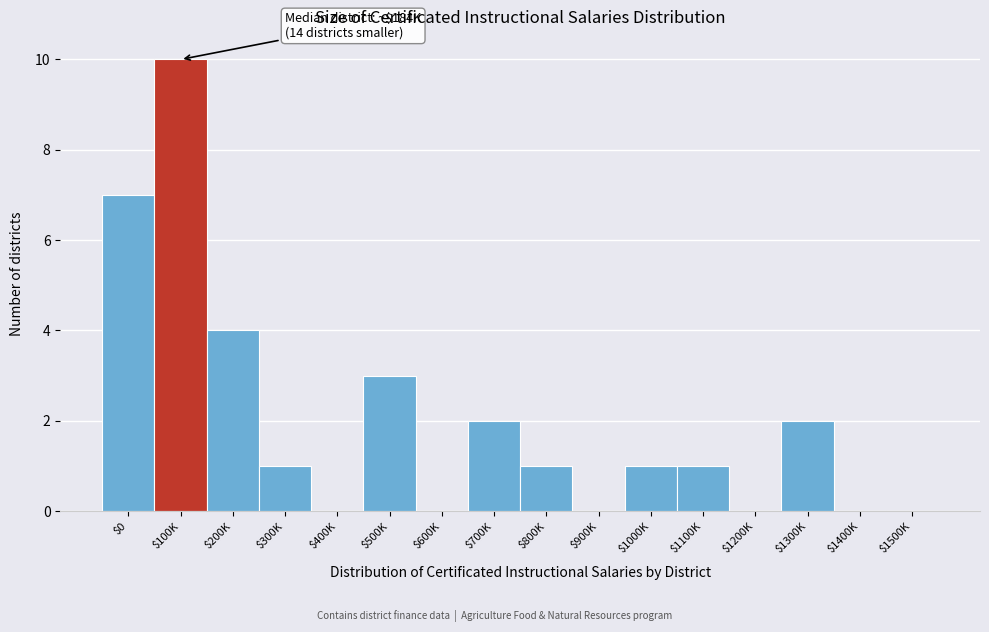

What is the sum of all values?

32